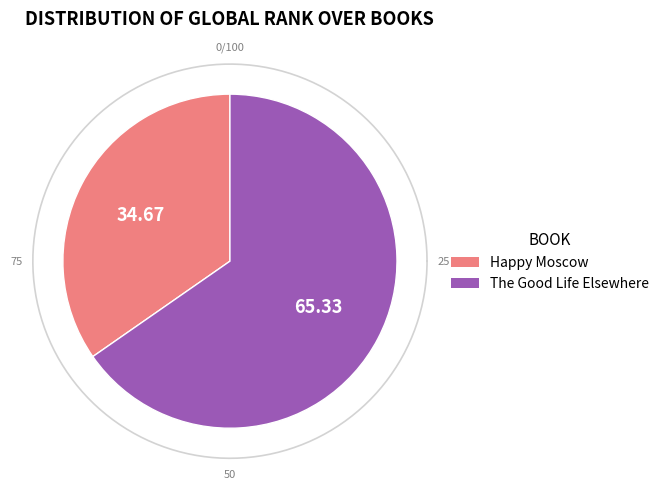

Which category has the smallest portion of the pie?

Happy Moscow